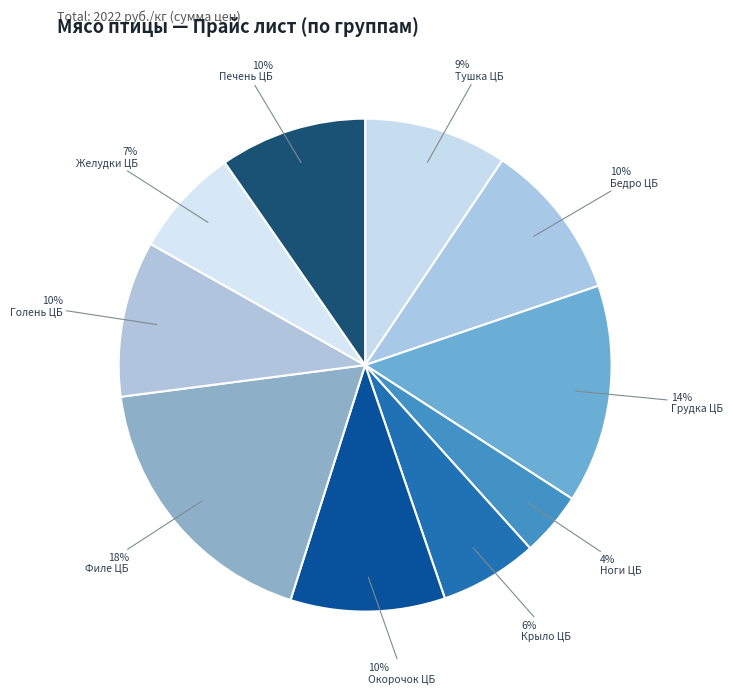

Do Голень ЦБ and Грудка ЦБ together represent more than half of the pie?

No